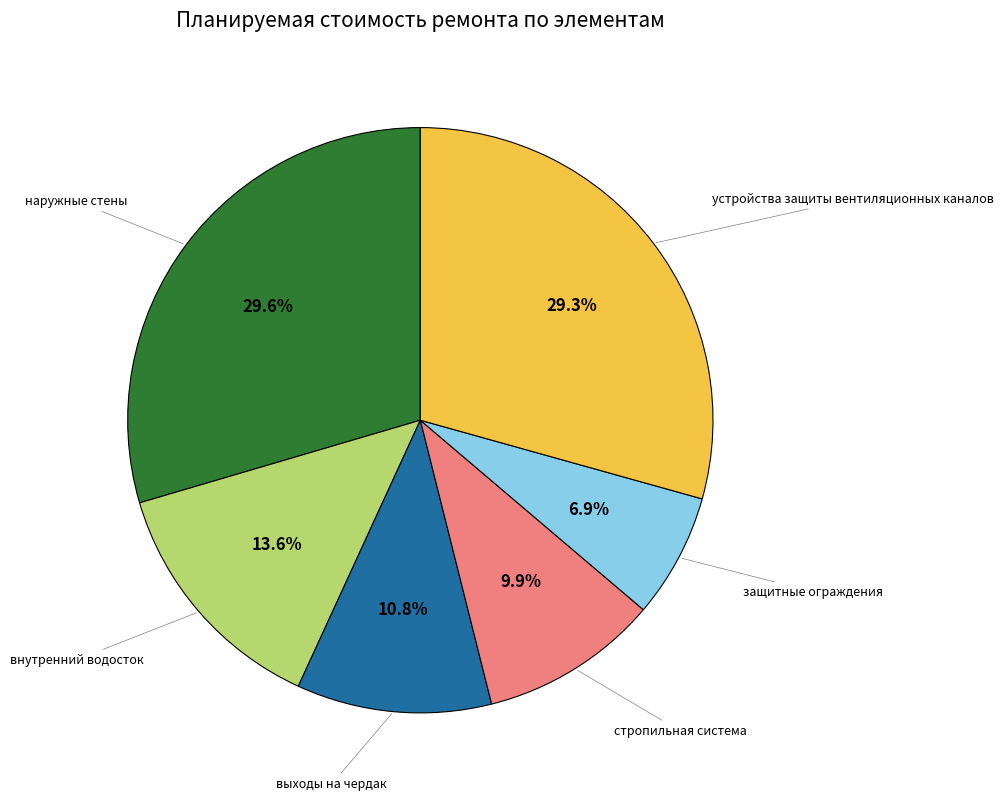

Is there a majority slice in this chart?

No